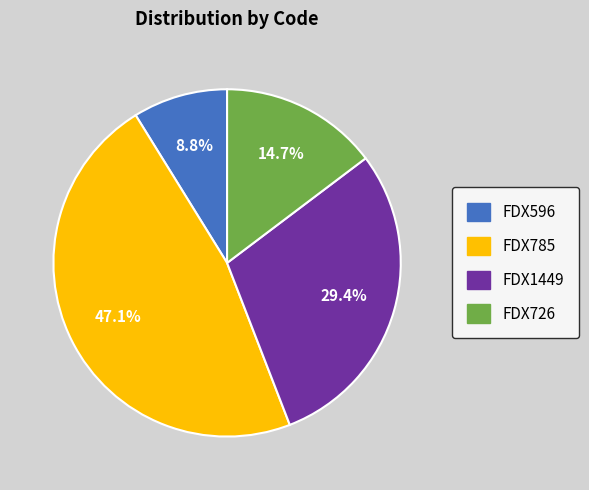

What is the ratio of the value at FDX726 to the value at FDX785?

0.3